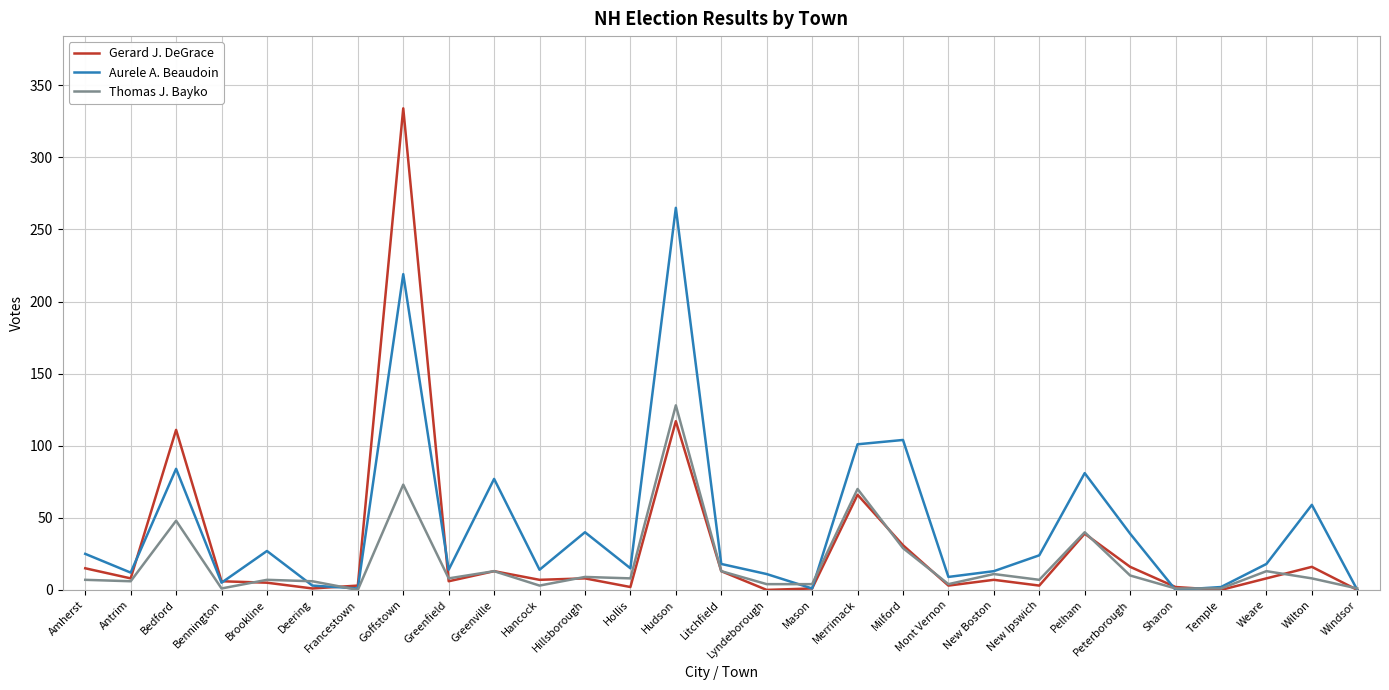

Between which two adjacent categories do Aurele A. Beaudoin and Thomas J. Bayko first intersect?

Brookline and Deering